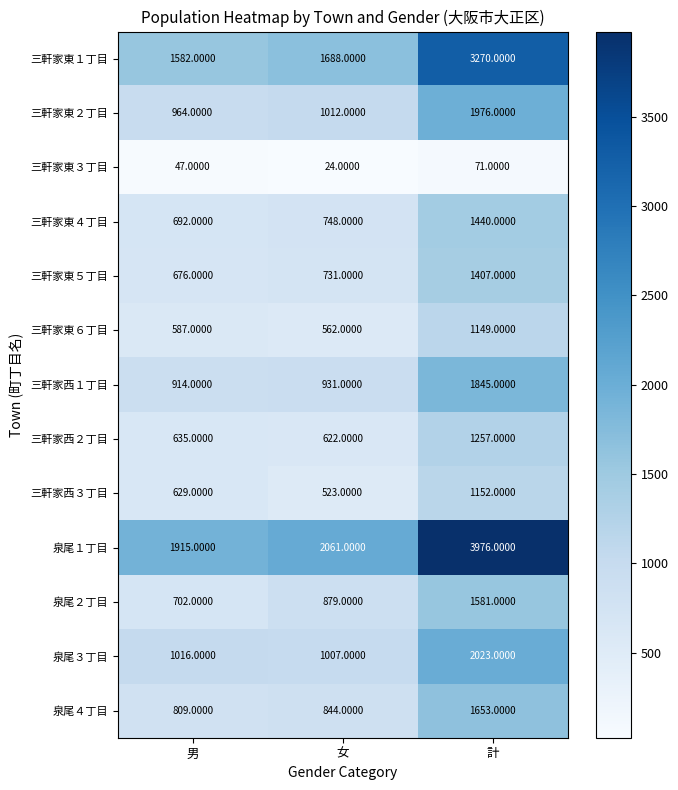

What is the sum of the 泉尾３丁目 values at 男 and 女?

2023